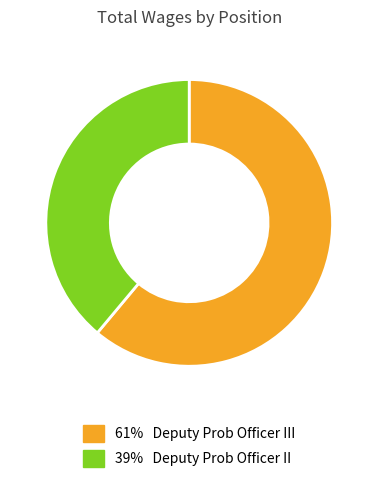

Is there any slice that represents more than half of the pie?

Yes